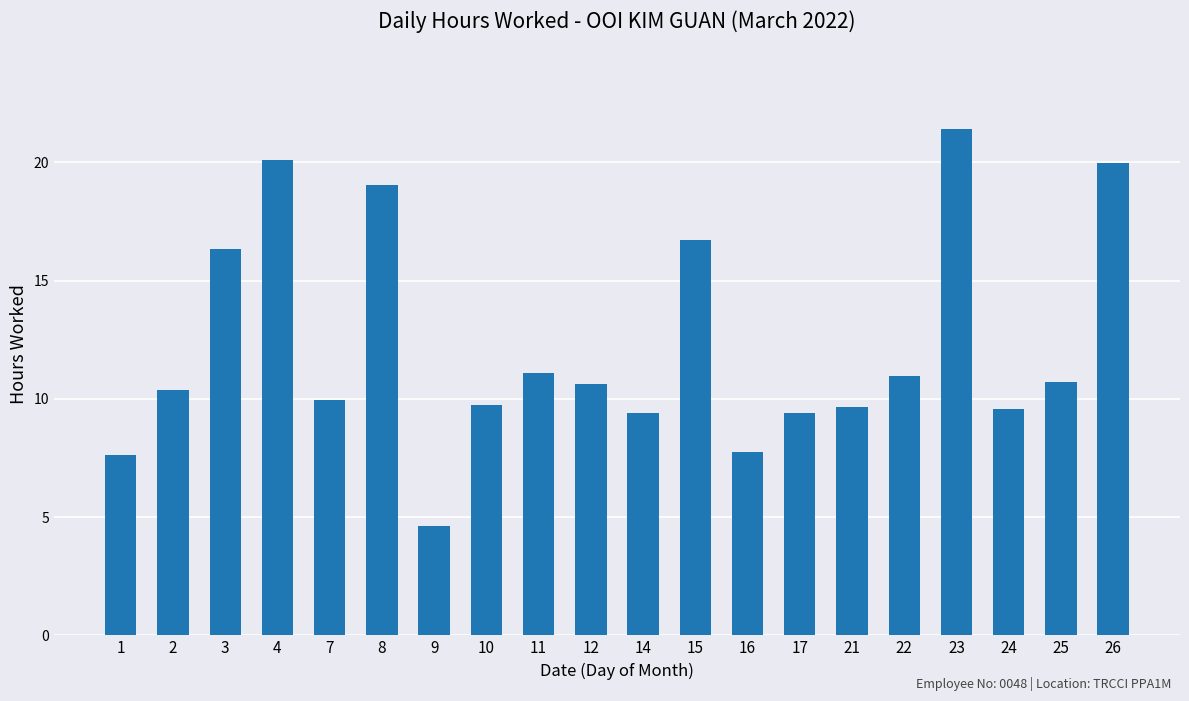

What value does the data have at 16?

7.8